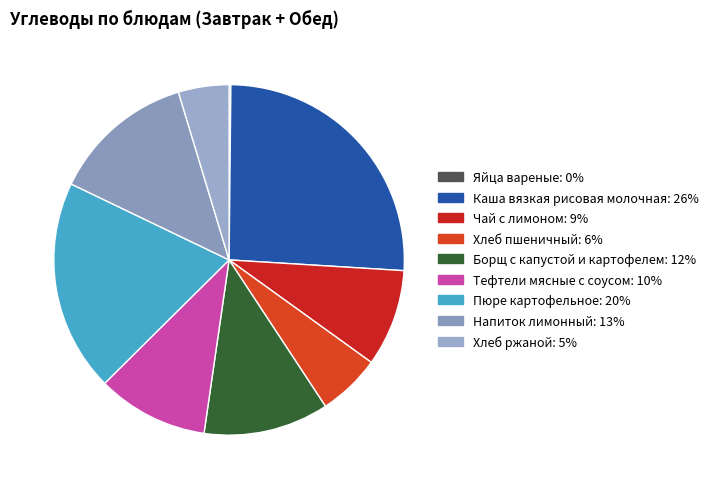

To the nearest percent, what is the difference between the Тефтели мясные с соусом and Чай с лимоном slice percentages?

1%